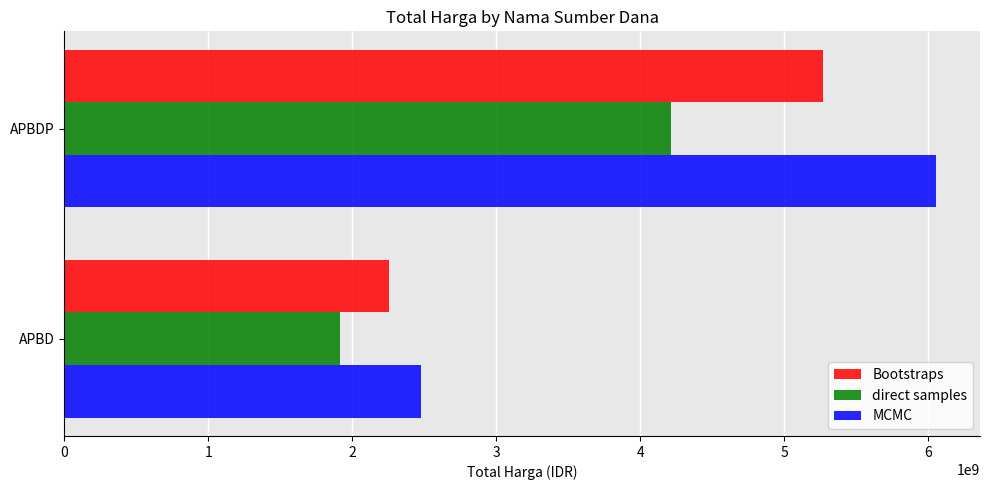

Count the Bootstraps values in the range 2252108345 to 5266388740.

2